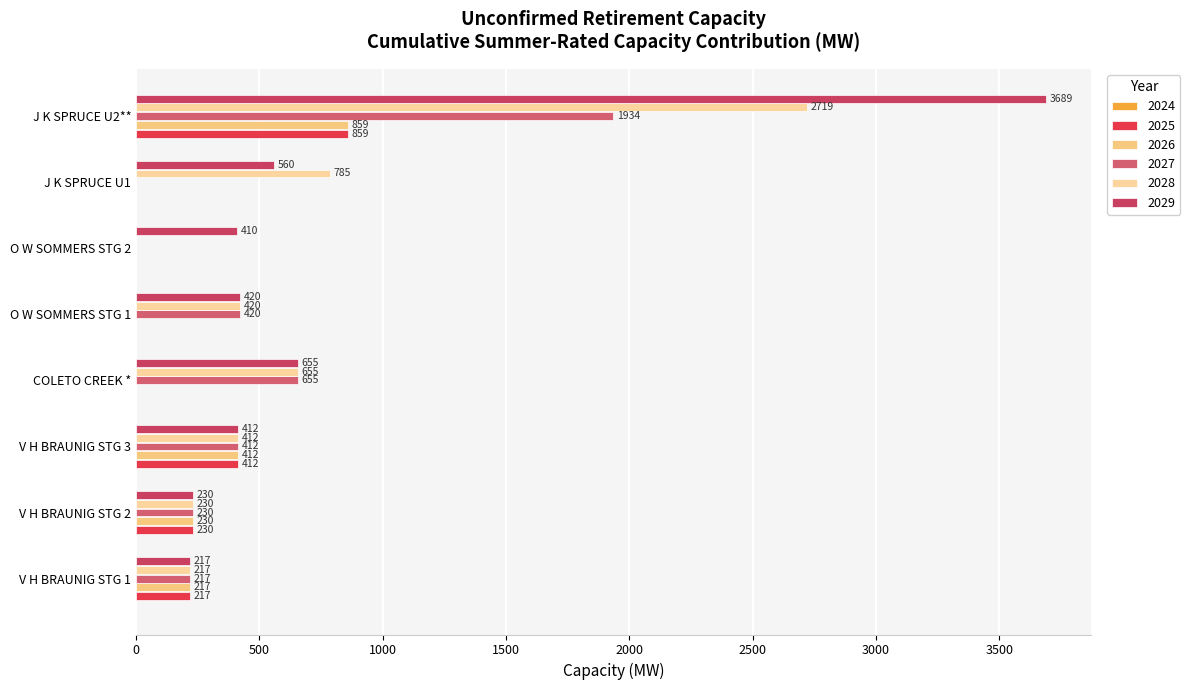

Is it true that 2025 equals 1372 at J K SPRUCE U2**?

False